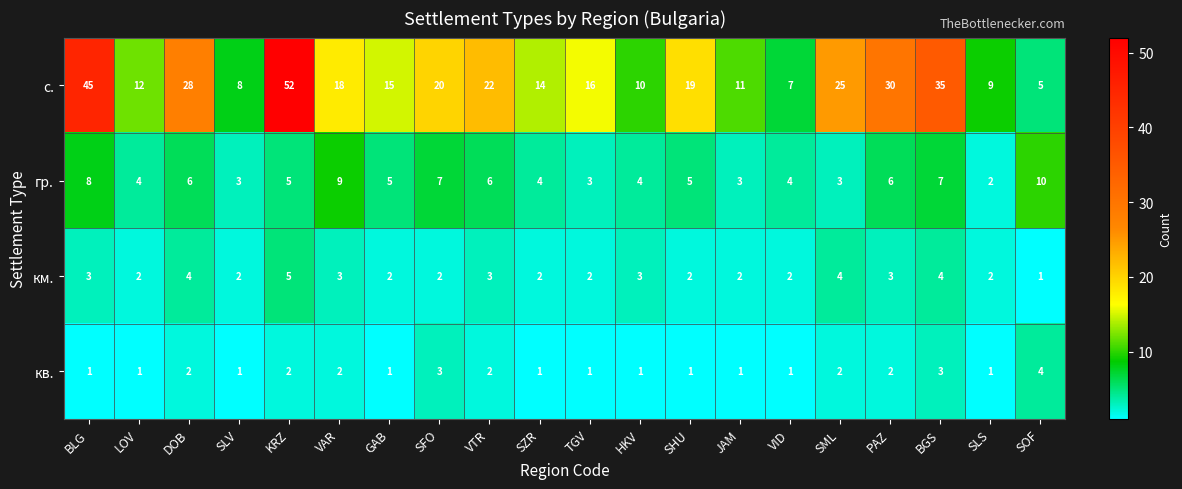

What is the difference between the maximum and minimum values in the кв. series?

3